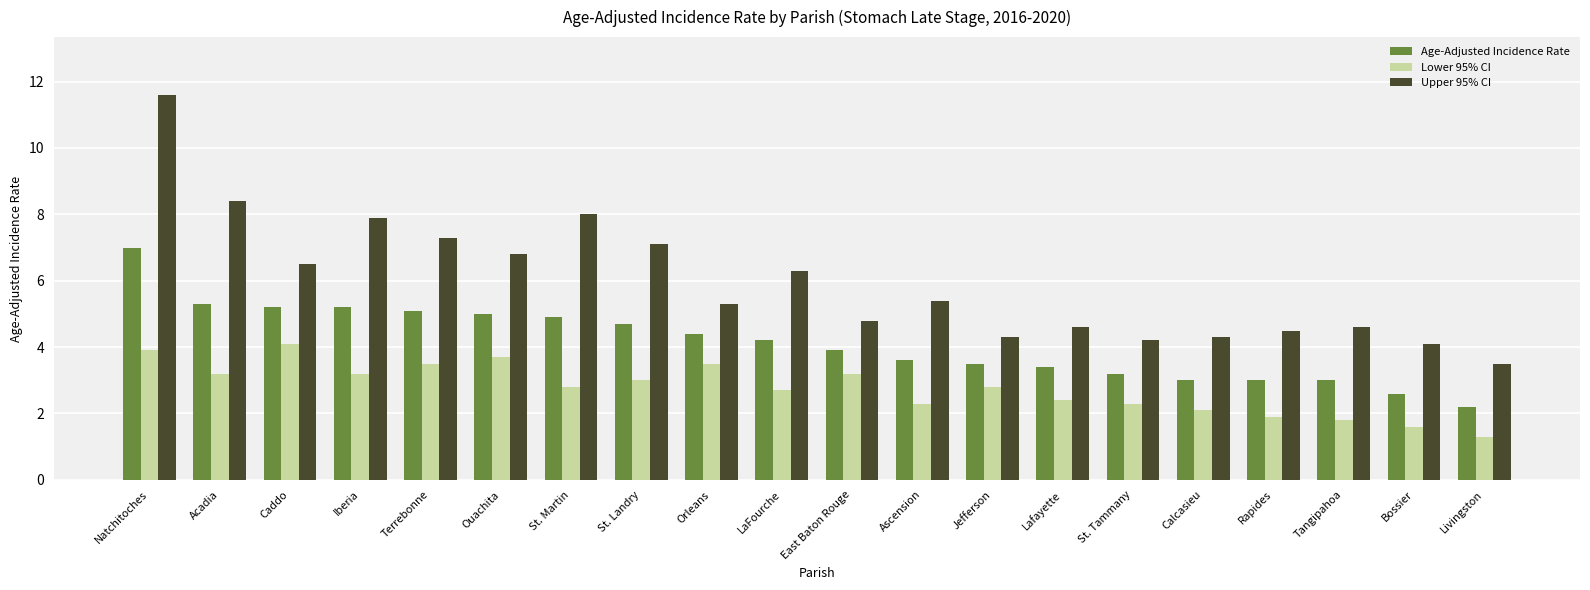

Which series has the largest total across all categories?

Upper 95% CI